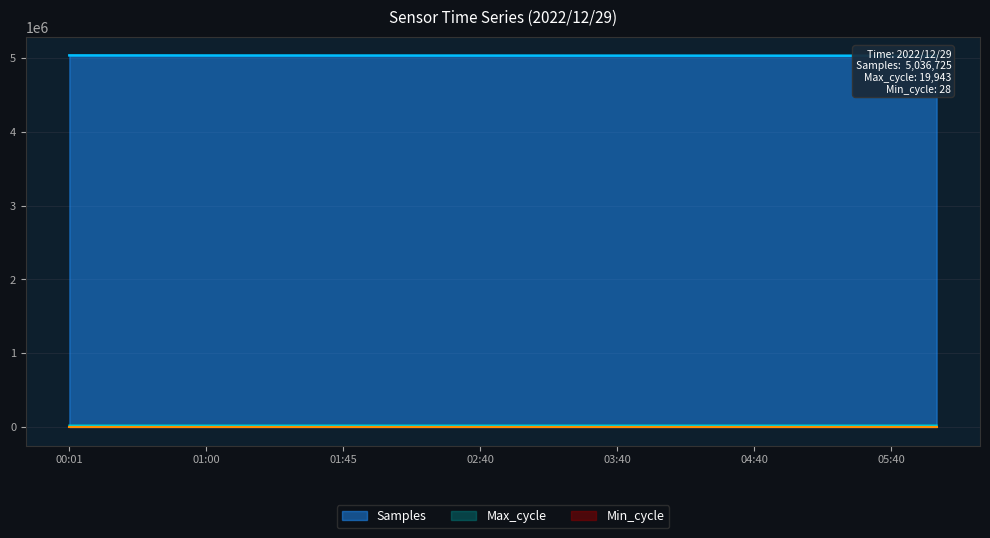

What is the label of the 17th point from the left?

05:00